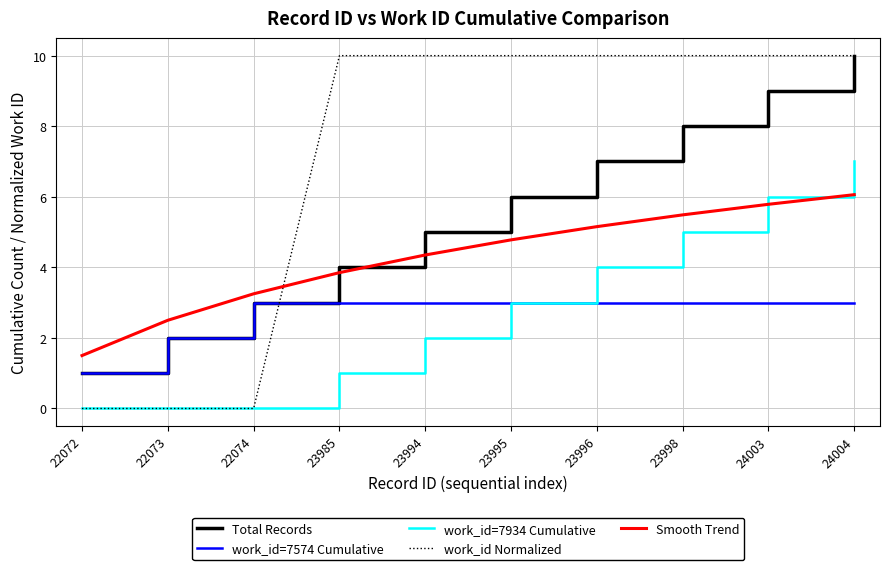

At how many categories does at least one series exceed 9?

7